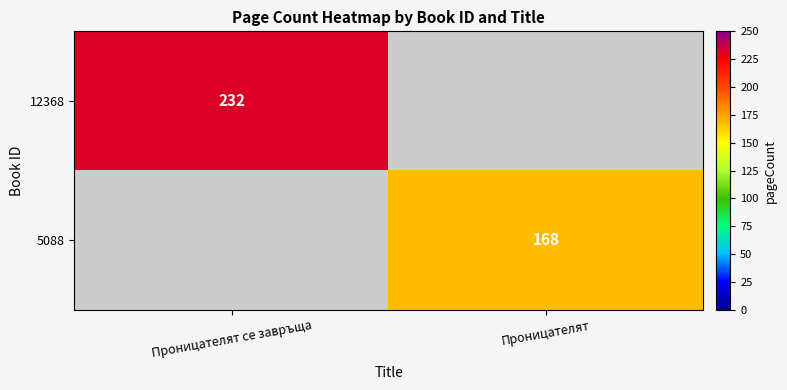

How many data points does each series have?

2